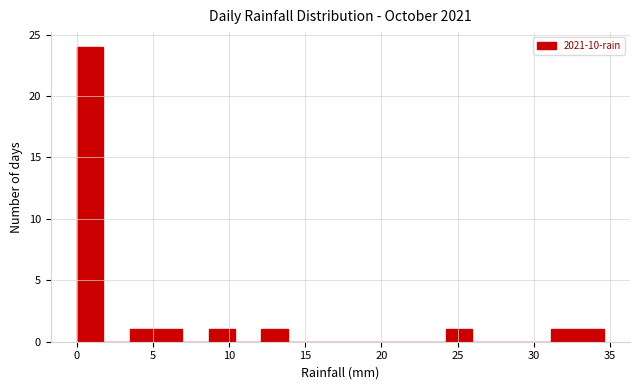

Read against the x-axis, roughly where is the centre of the tallest bar?

1.0